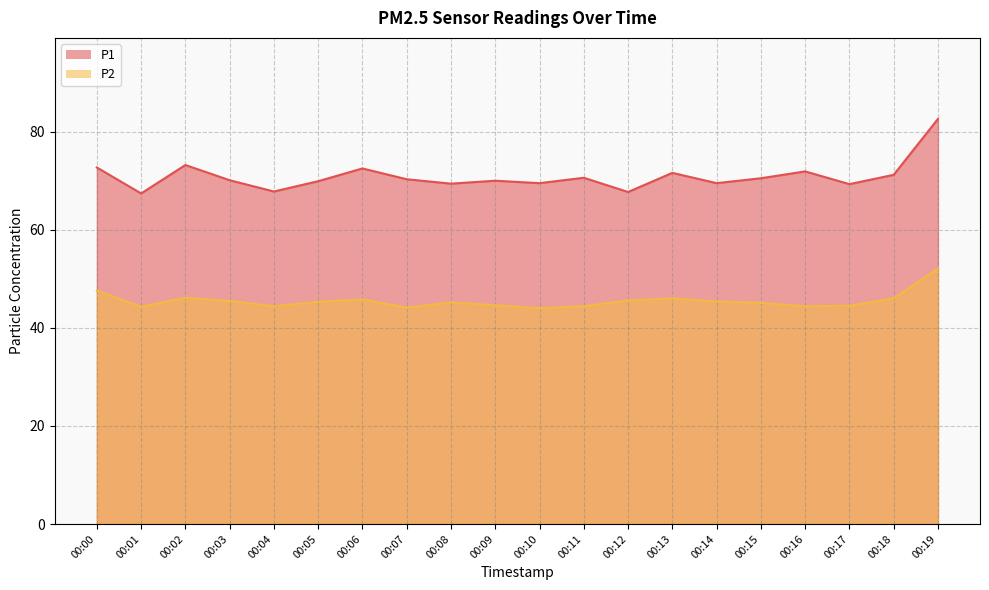

Is the value of P1 at 00:19 greater than the value of P2 at 00:14?

Yes